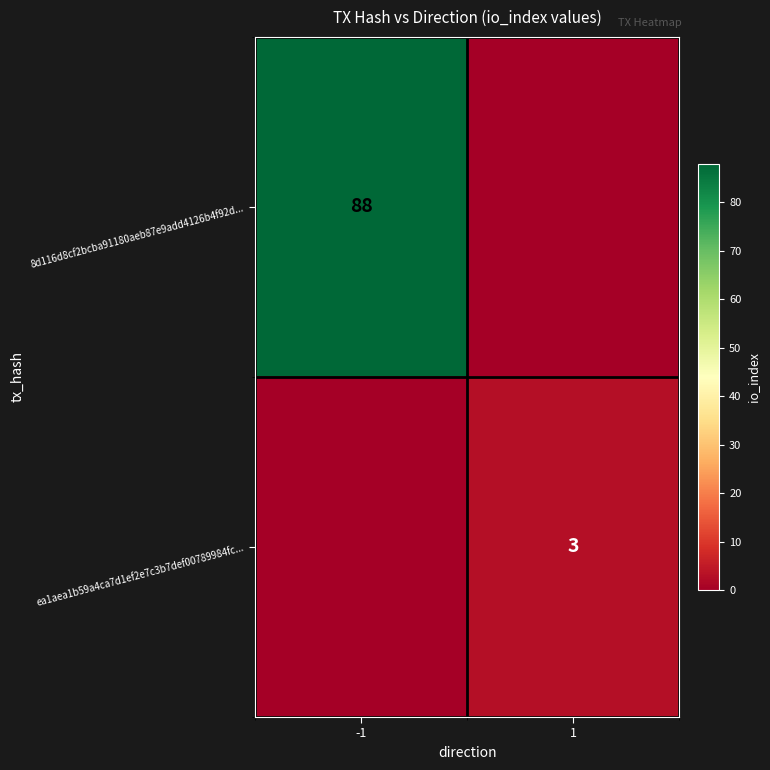

Is it true that 8d116d8cf2bcba91180aeb87e9add4126b4f92d... equals 49 at -1?

False